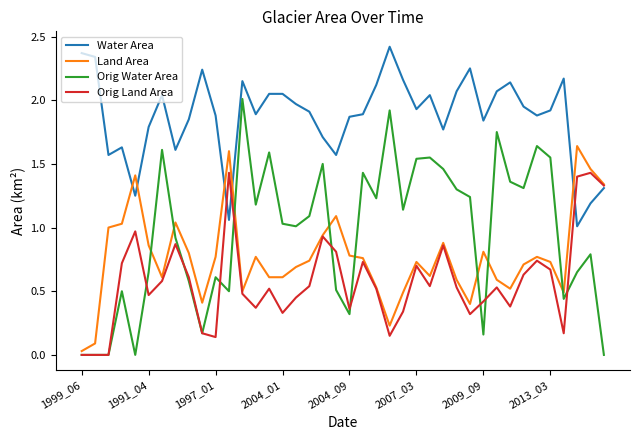

Rank the series by their maximum value, from highest to lowest.

Water Area, Orig Water Area, Land Area, Orig Land Area